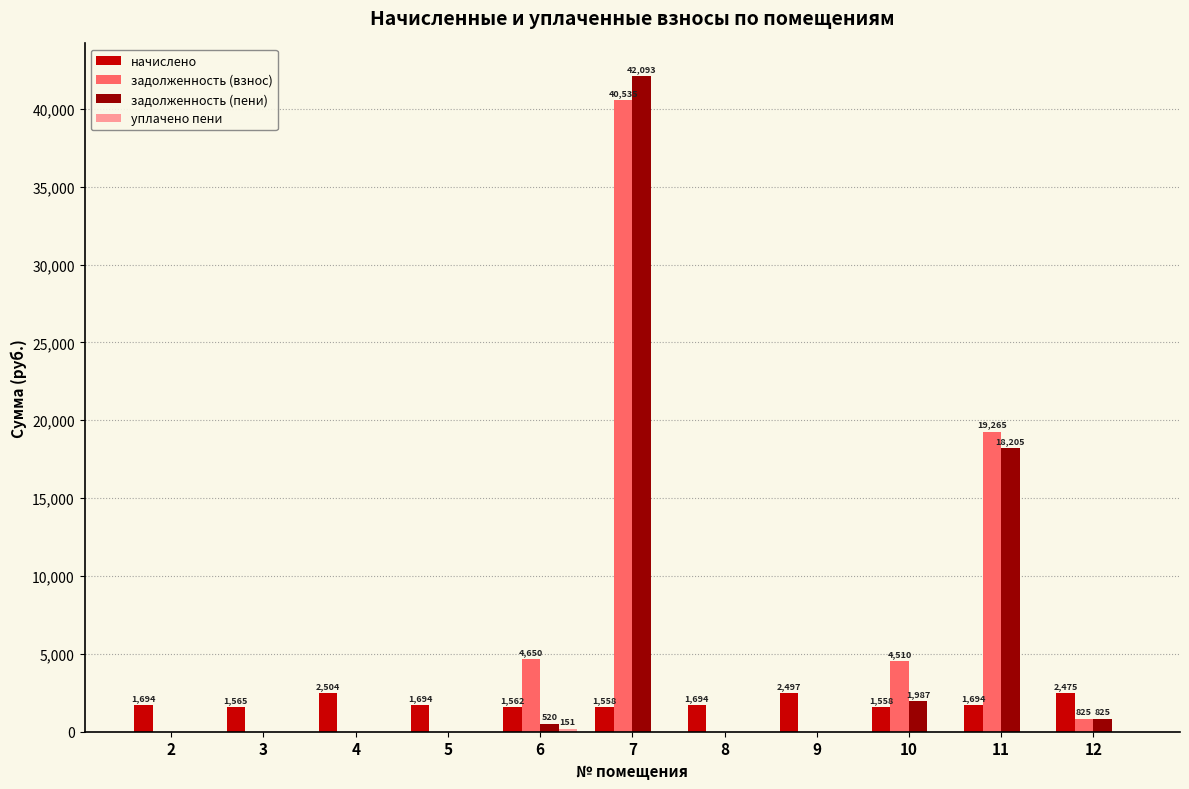

The задолженность (пени) series shows 1986.5 at 10. True or false?

True